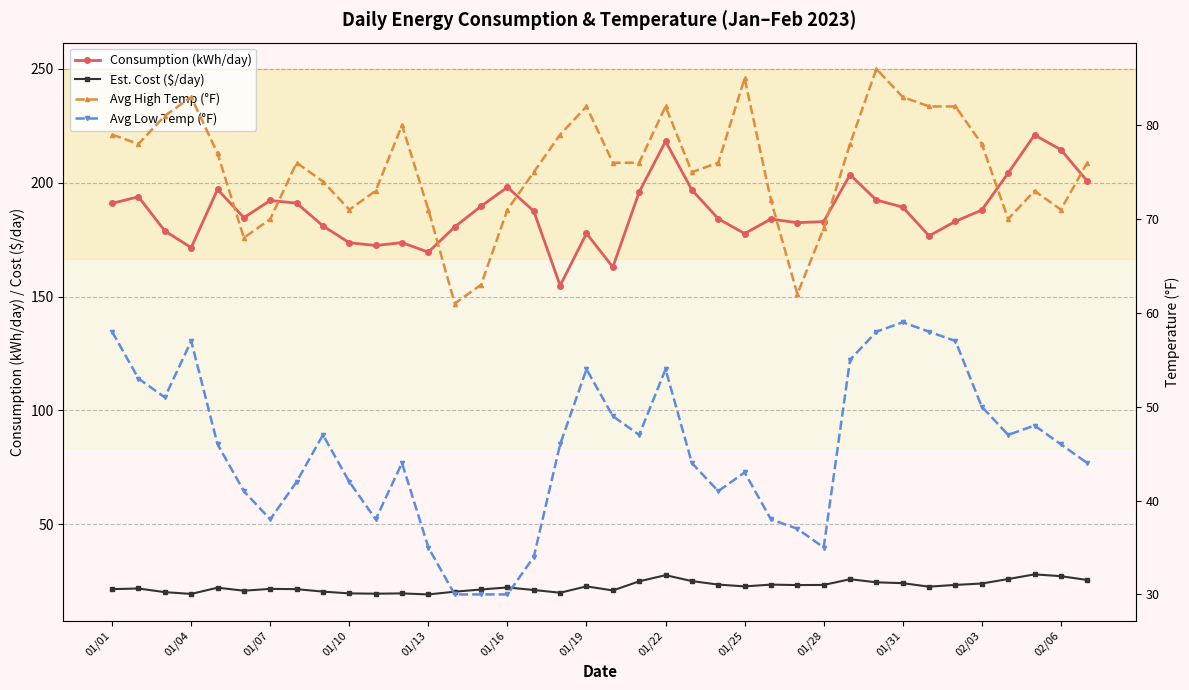

What is the difference between the Est. Cost ($/day) values at 01/10 and 17?

0.5